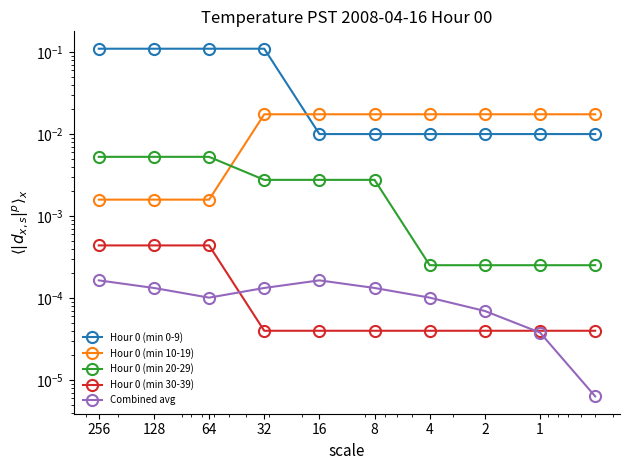

At which label is Hour 0 (min 20-29) closest to 0?

4